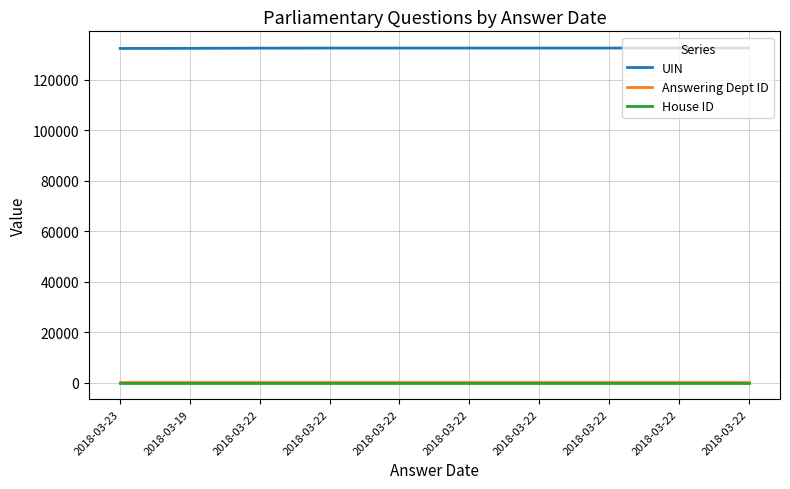

Between 2018-03-22 and 2018-03-22, which is larger?

2018-03-22